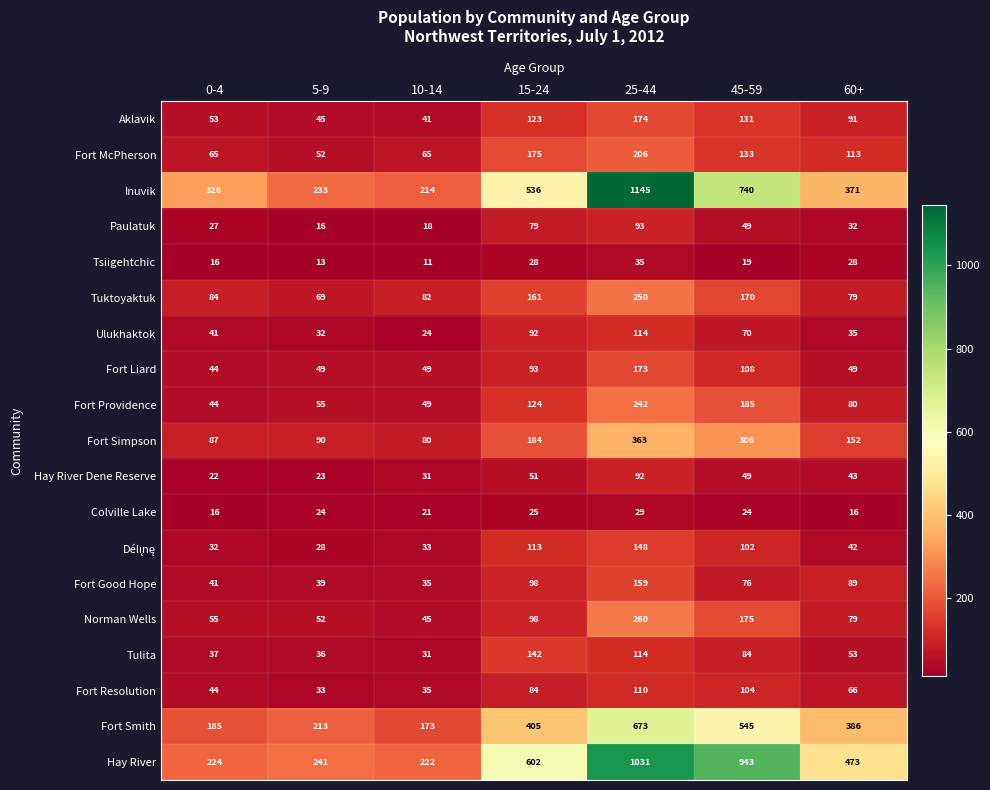

Which series changed the most between 5-9 and 45-59?

Hay River